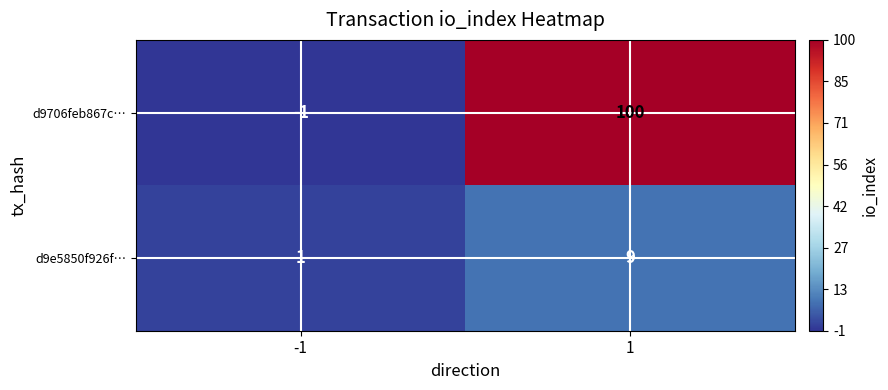

What is the difference between the d9706feb867c… values at 1 and -1?

101